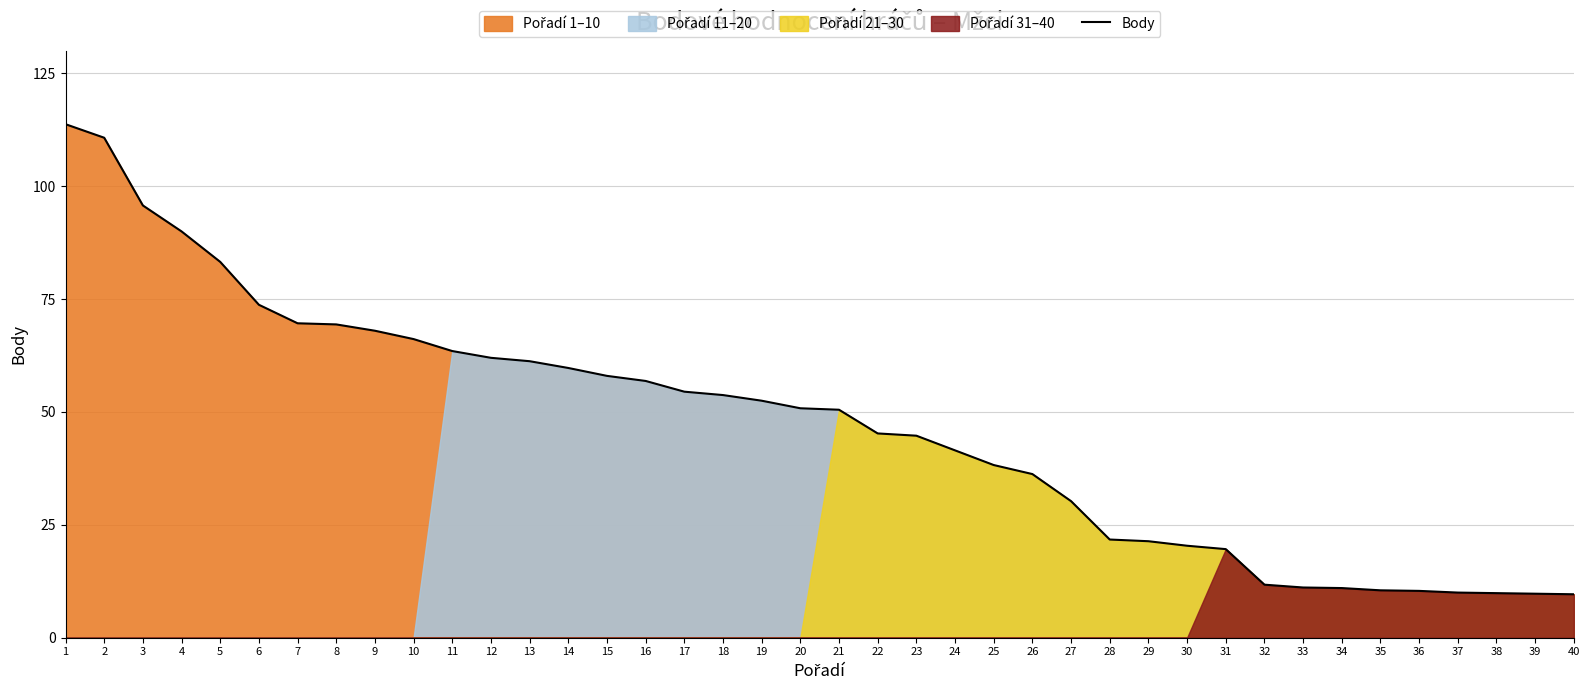

Approximately how many times larger is the value at 16 compared to 20?

1.1